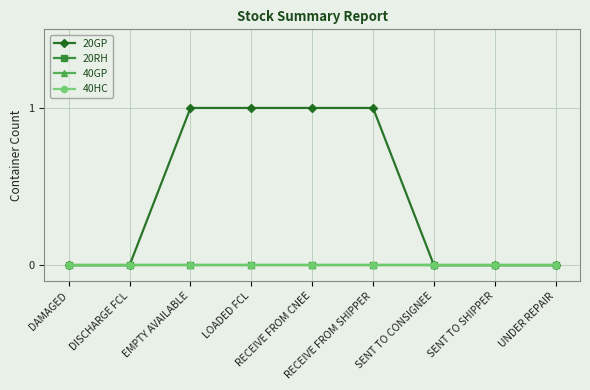

Does the chart have visible grid lines?

Yes